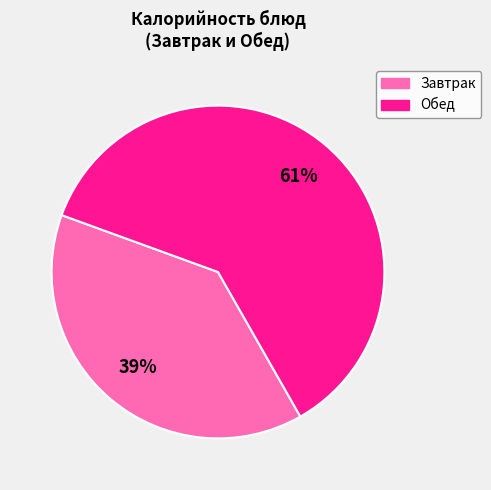

Is there a majority slice in this chart?

Yes